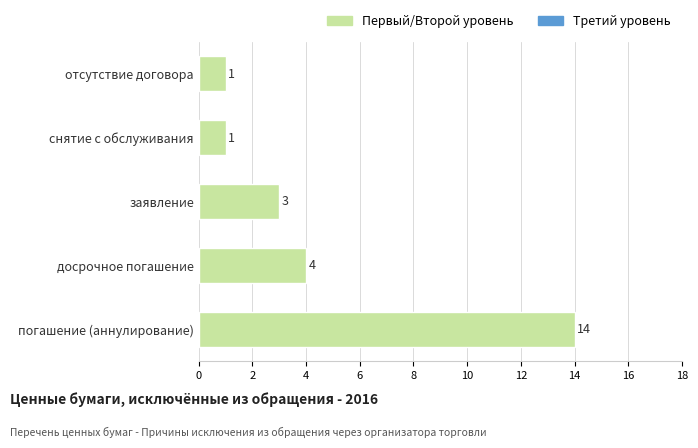

Reading bottom to top, list all the values displayed in this chart.

погашение (аннулирование)=14	досрочное погашение=4	заявление=3	снятие с обслуживания=1	отсутствие договора=1